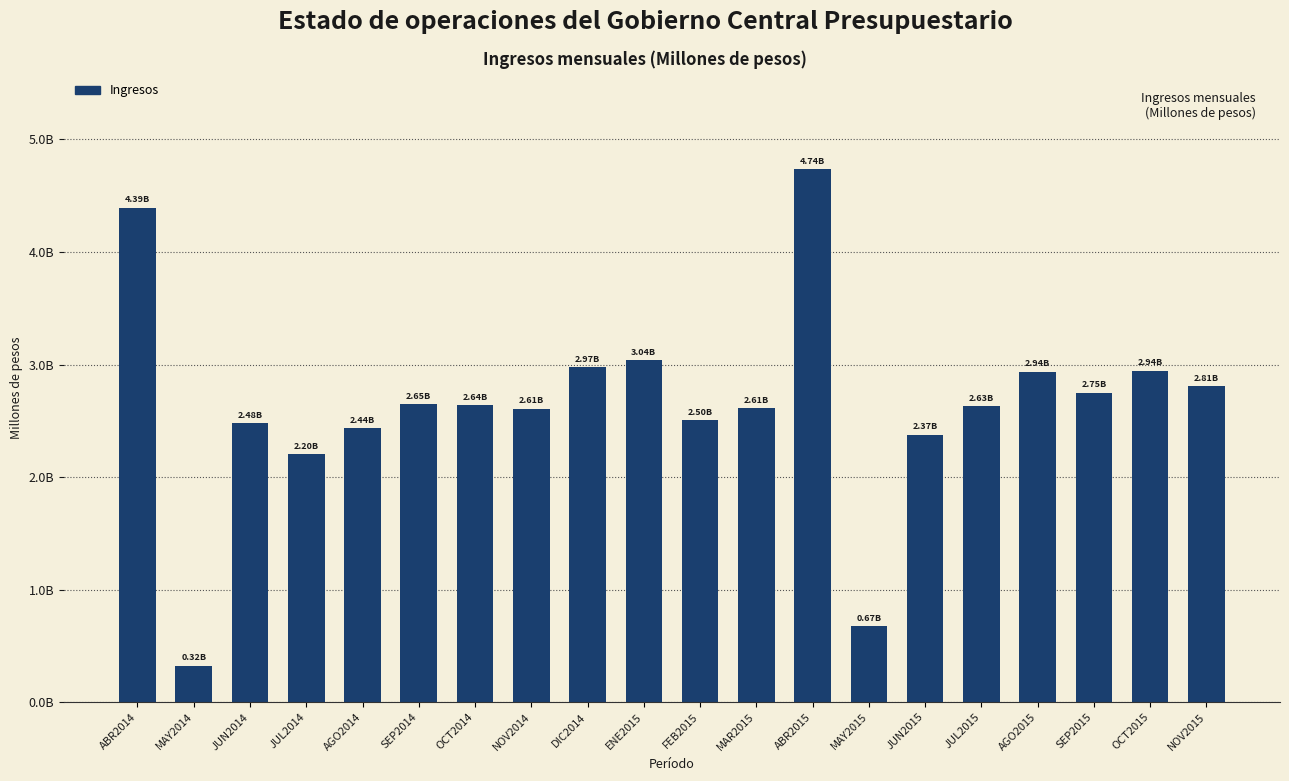

What value does the data have at SEP2015, to the nearest 50?

2750050